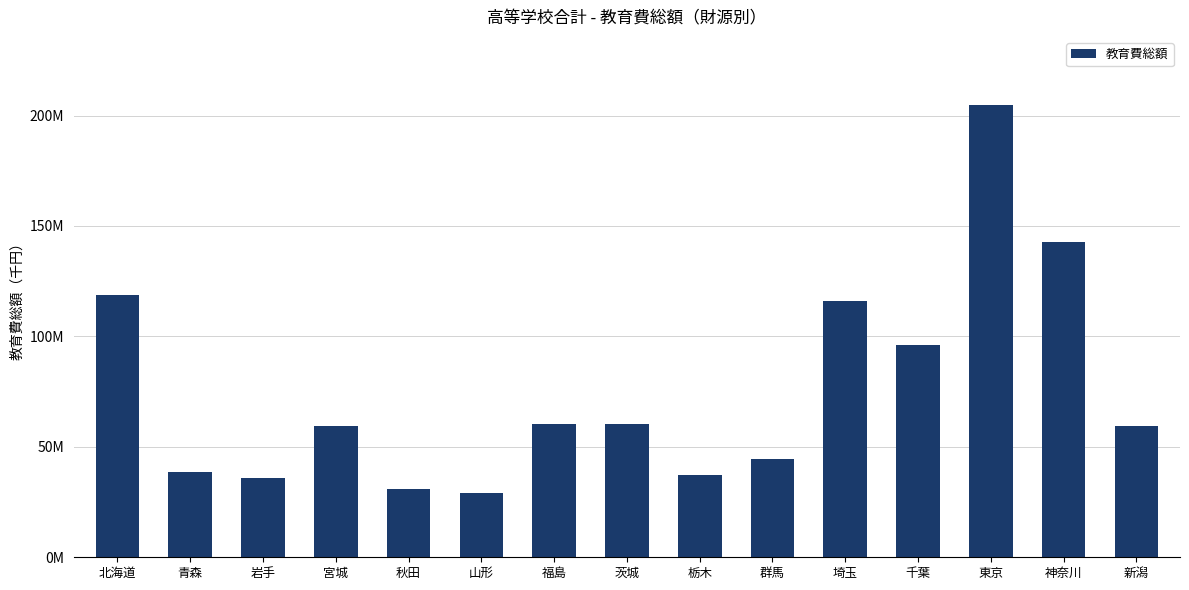

Reading left to right, transcribe all the data shown in this chart.

118614172	38603447	36042960	59401621	31137558	29026969	60314154	60551491	37430189	44471771	116201259	96267063	204885984	142897611	59388561